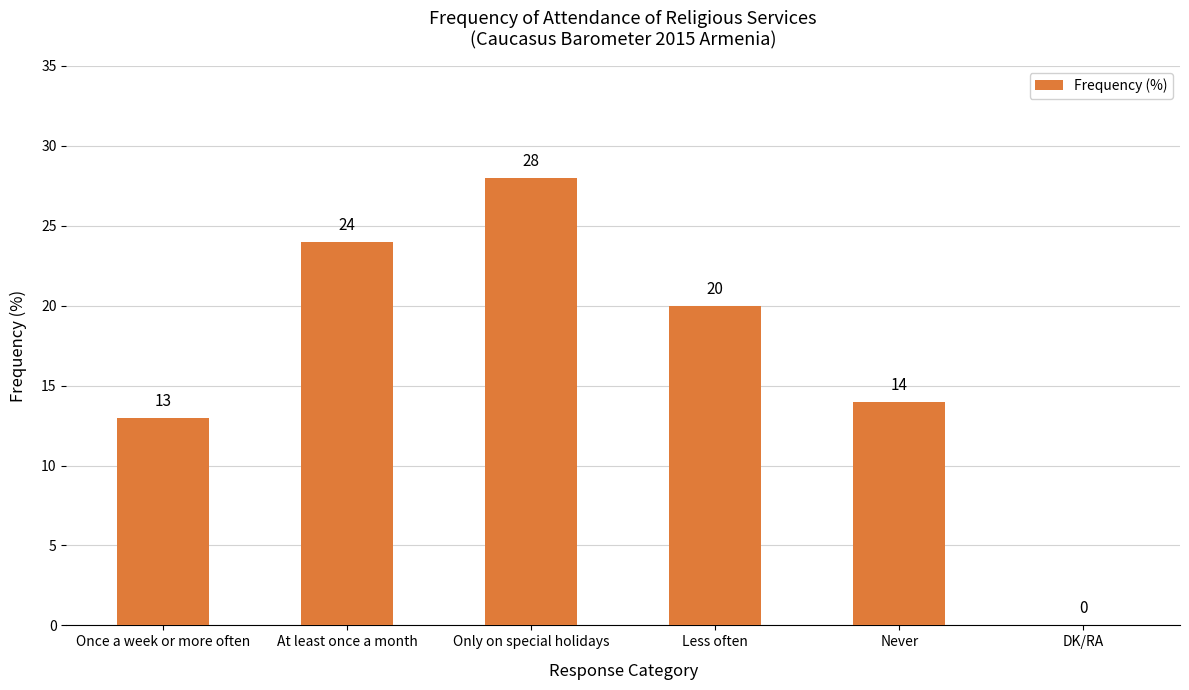

The chart shows a value of 20 at Once a week or more often. True or false?

False